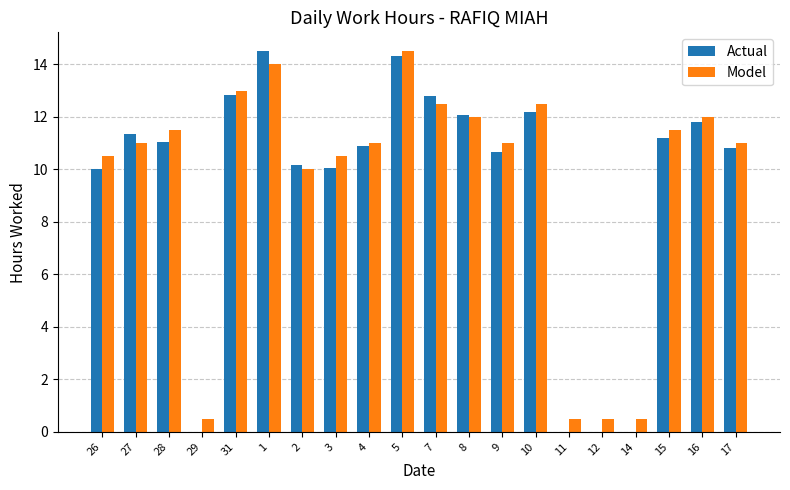

Between 7 and 17, which series saw the biggest shift?

Actual